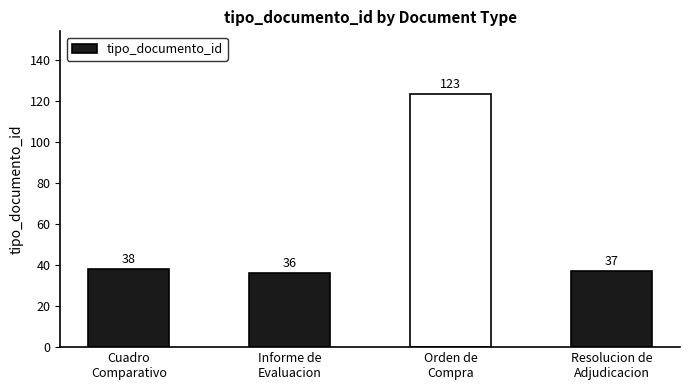

What is the difference between the second highest and second lowest values?

1